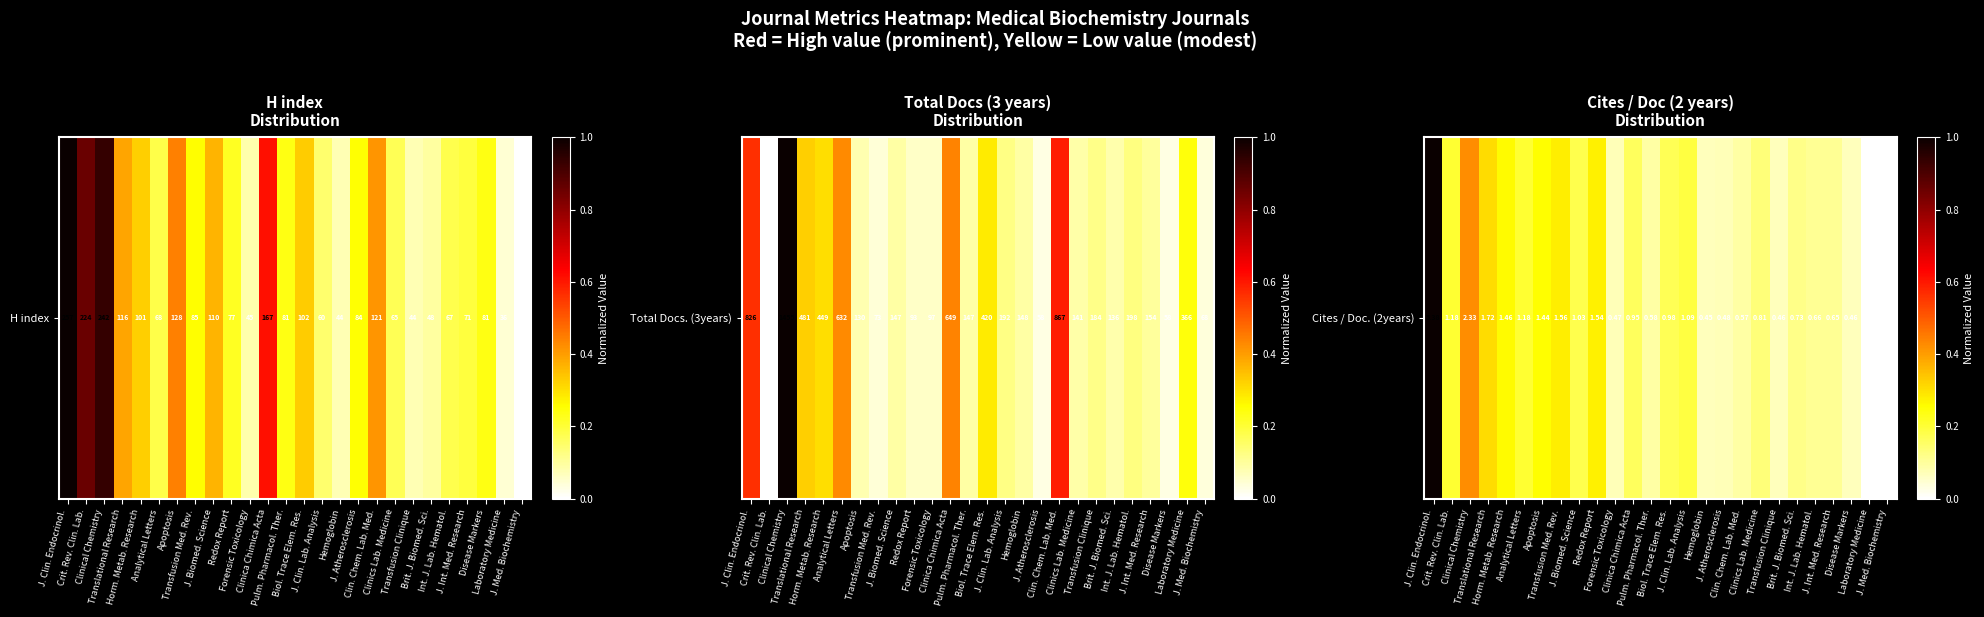

Between Pulm. Pharmacol. Ther. and Clin. Chem. Lab. Med., which is larger?

Pulm. Pharmacol. Ther.